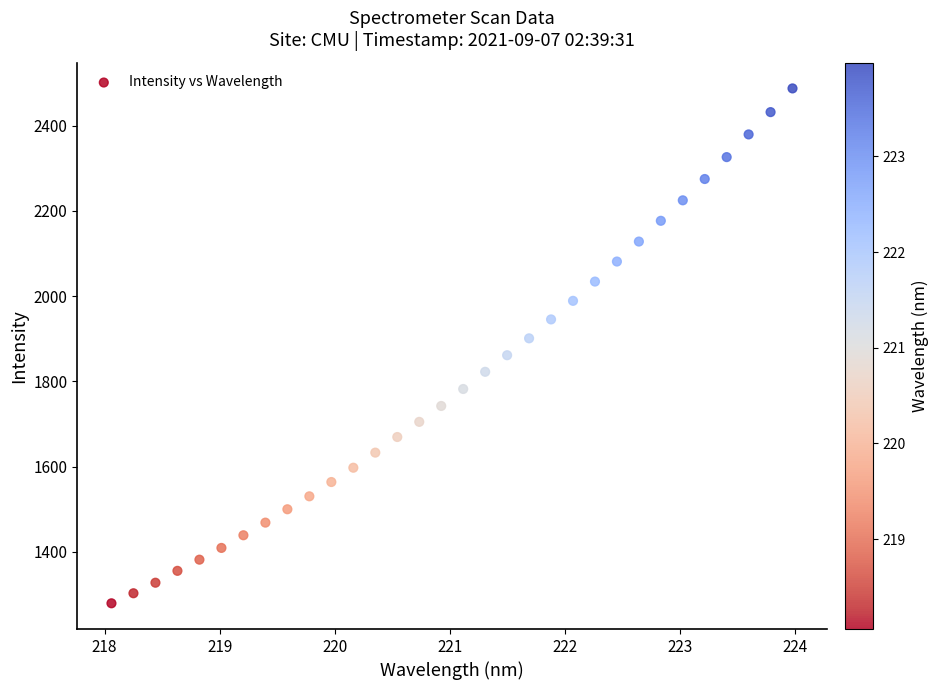

What is the range of X values (max minus min)?

5.9